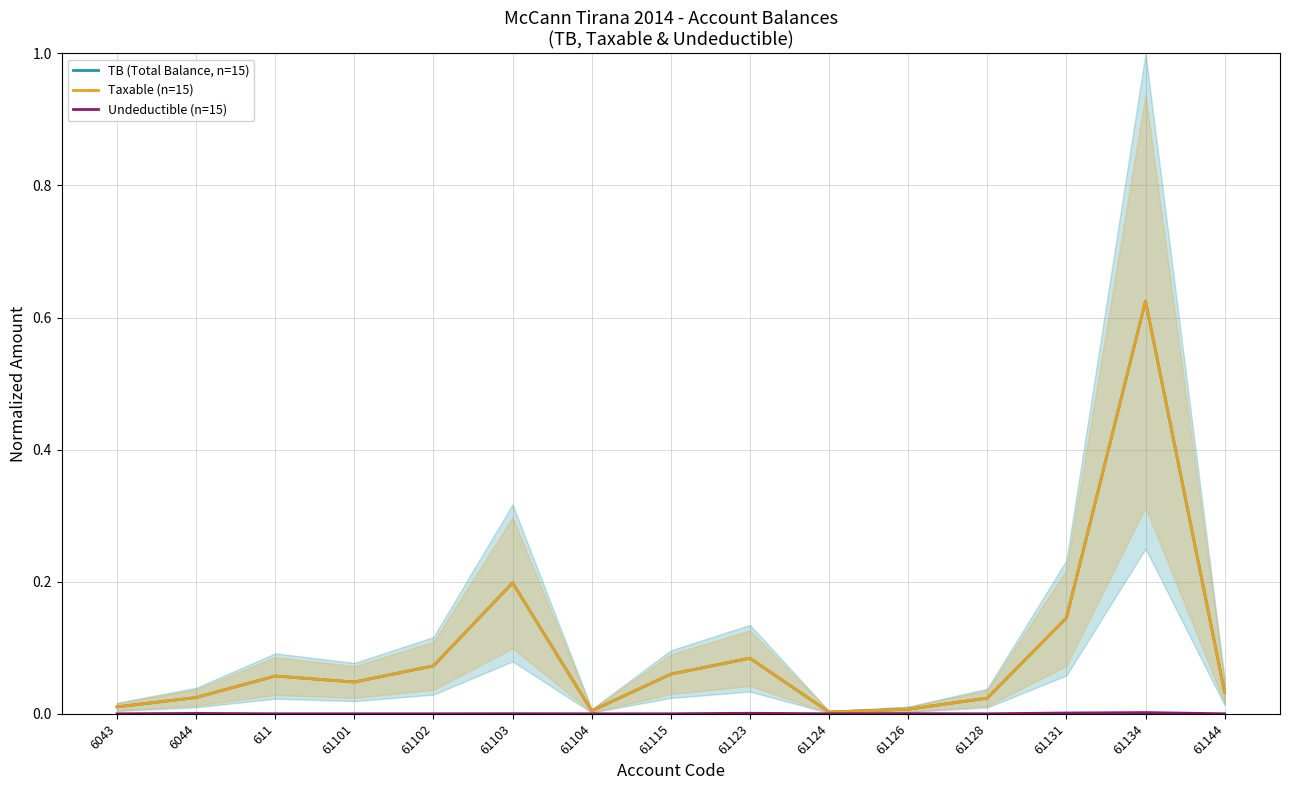

Rank the series at 61101 from lowest to highest value.

Undeductible (n=15), TB (Total Balance, n=15), Taxable (n=15)